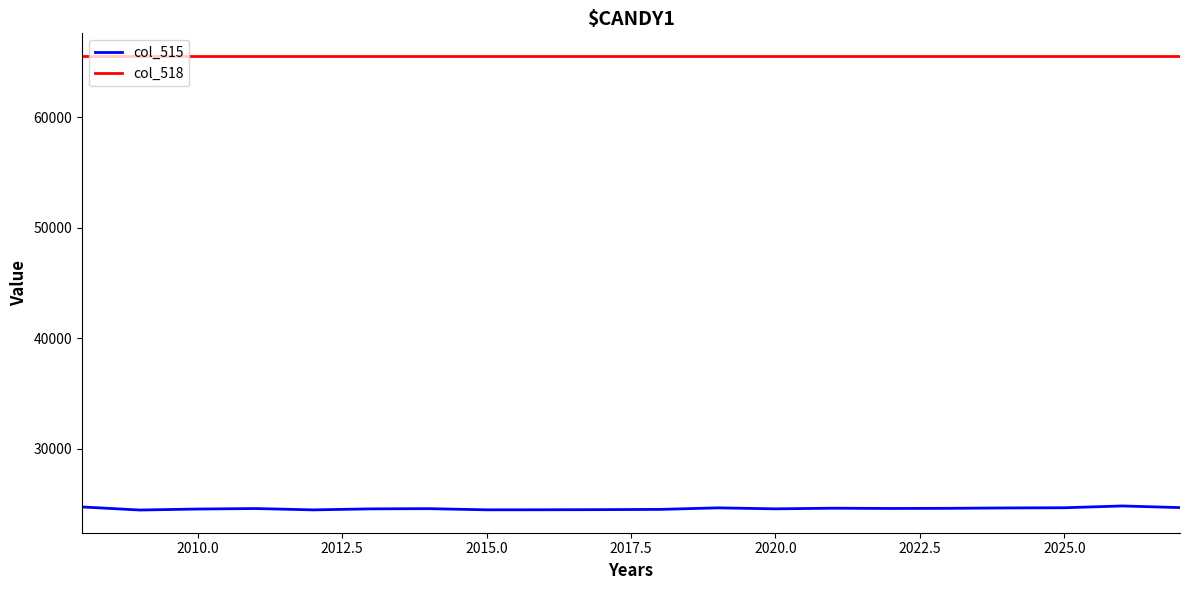

What are all the series names shown in the legend?

col_515, col_518